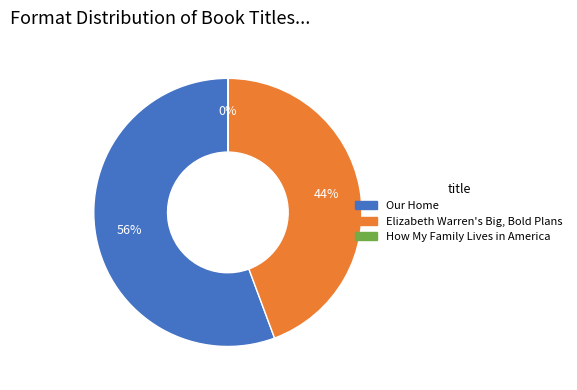

The Our Home slice represents 56% of the pie. True or false?

True